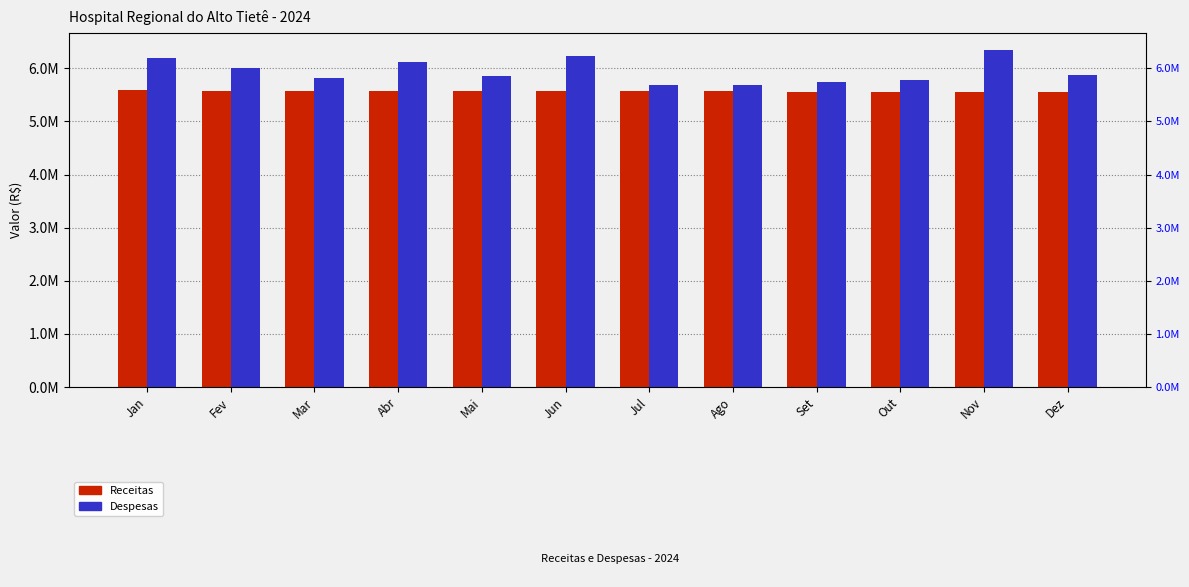

Is it true that Despesas equals 9346593.2 at Ago?

False